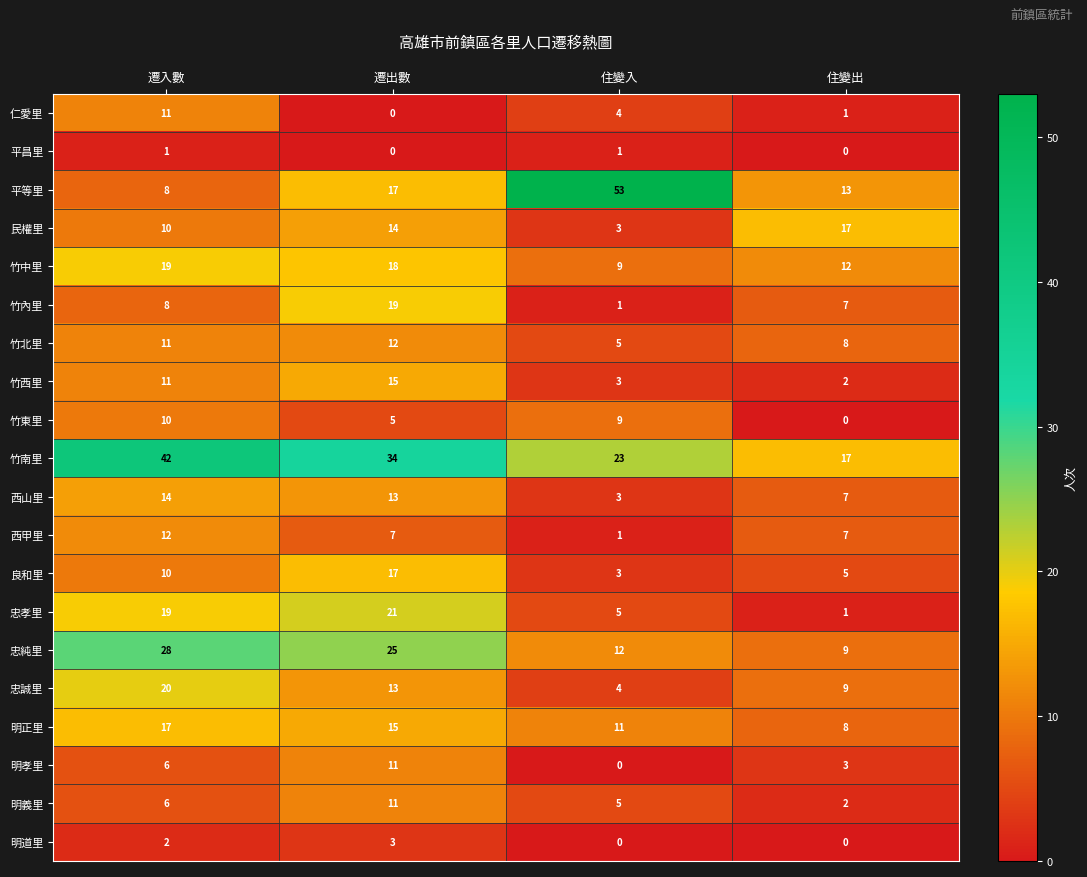

Where is 明孝里 nearest to the value 5?

遷入數